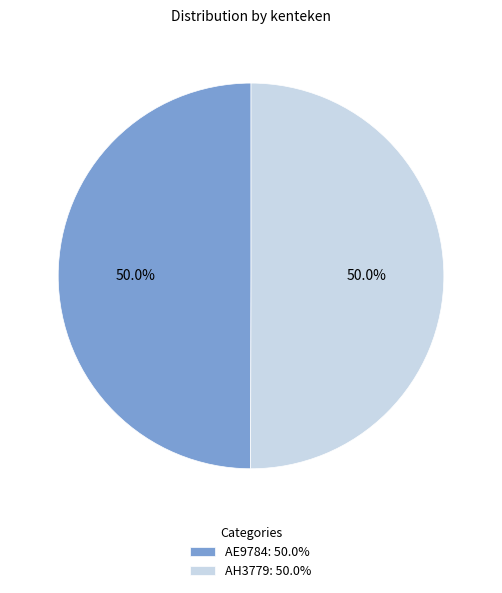

How many slices are in this pie chart?

2